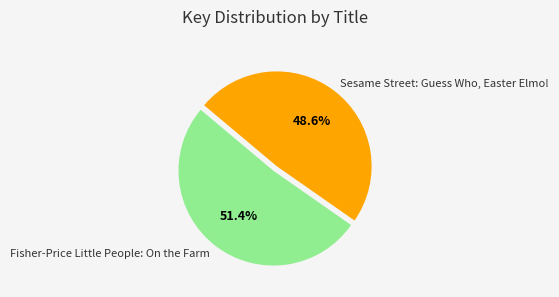

The Sesame Street: Guess Who, Easter Elmo! slice represents 60% of the pie. True or false?

False